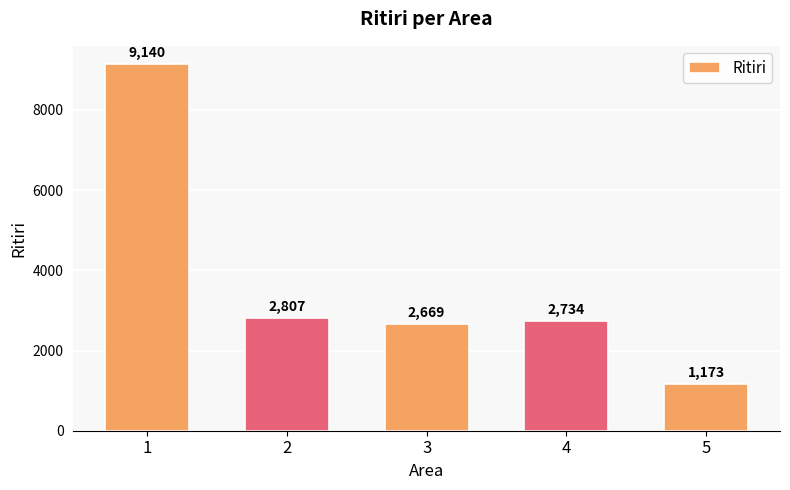

Reading left to right, what are all the values shown in this chart?

9140	2807	2669	2734	1173